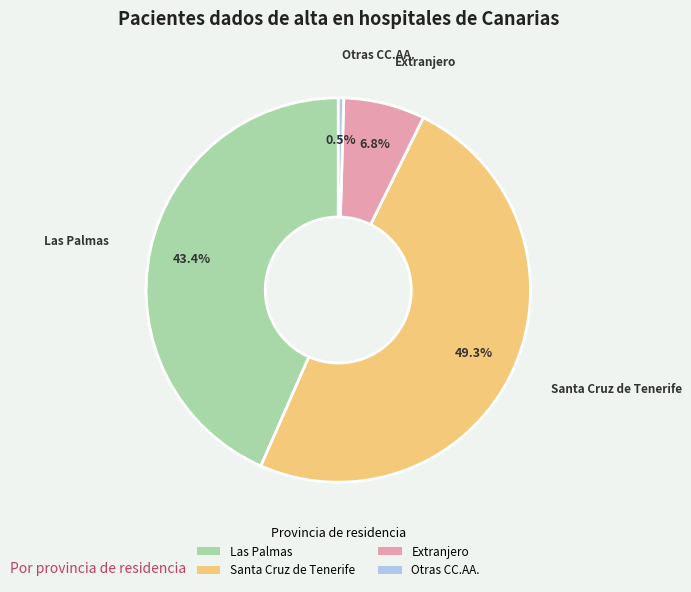

How many slices are in this pie chart?

4